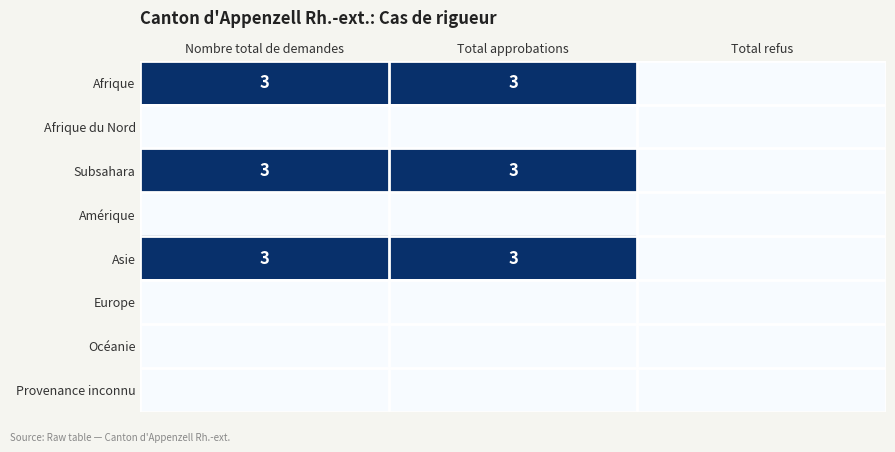

True or false: Subsahara has a value of 3 at Total approbations.

True